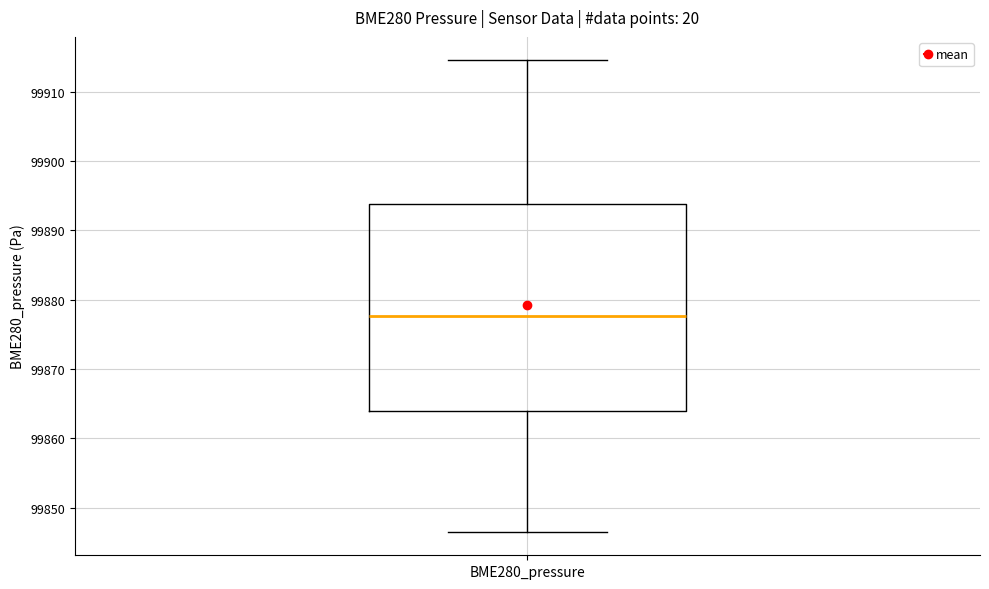

Read this box plot against the y-axis: the position of the median line, the range covered by the box, and the ends of both whiskers. The values are not printed on the chart, so give them approximately, as read against the axis.

median 99878, box 99864 to 99894, whiskers 99847 to 99915